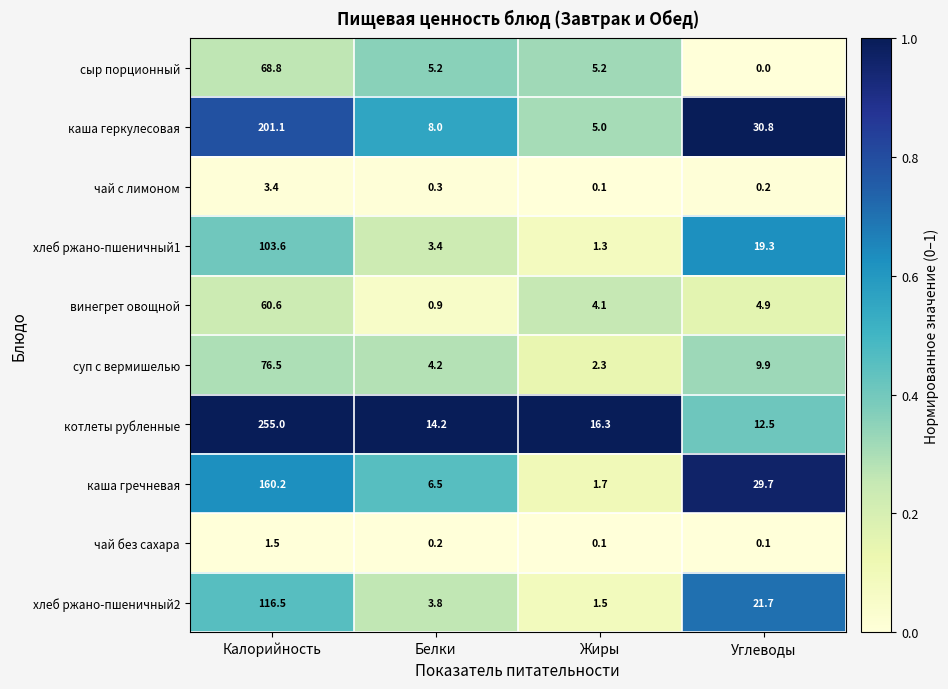

What is the maximum value for винегрет овощной?

60.6